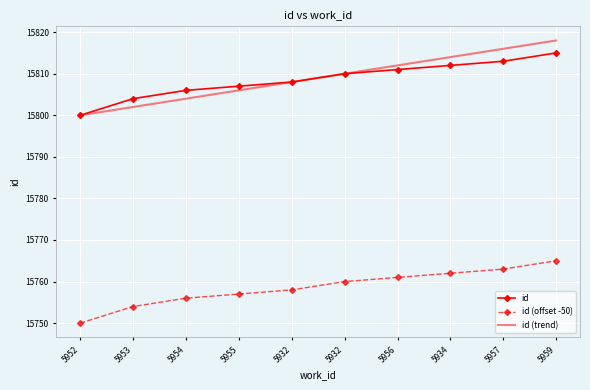

Which series changed the most between 5952 and 5959?

id (trend)